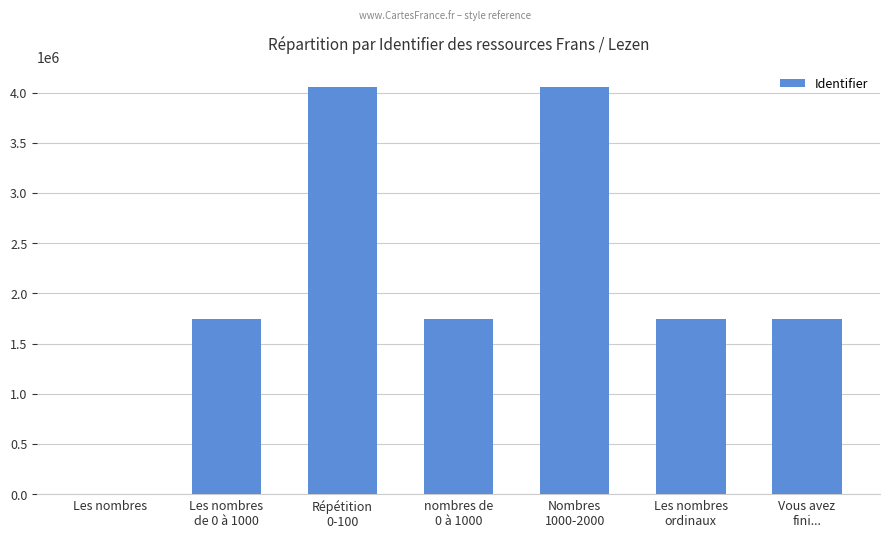

What is the maximum value shown in the chart?

4058775